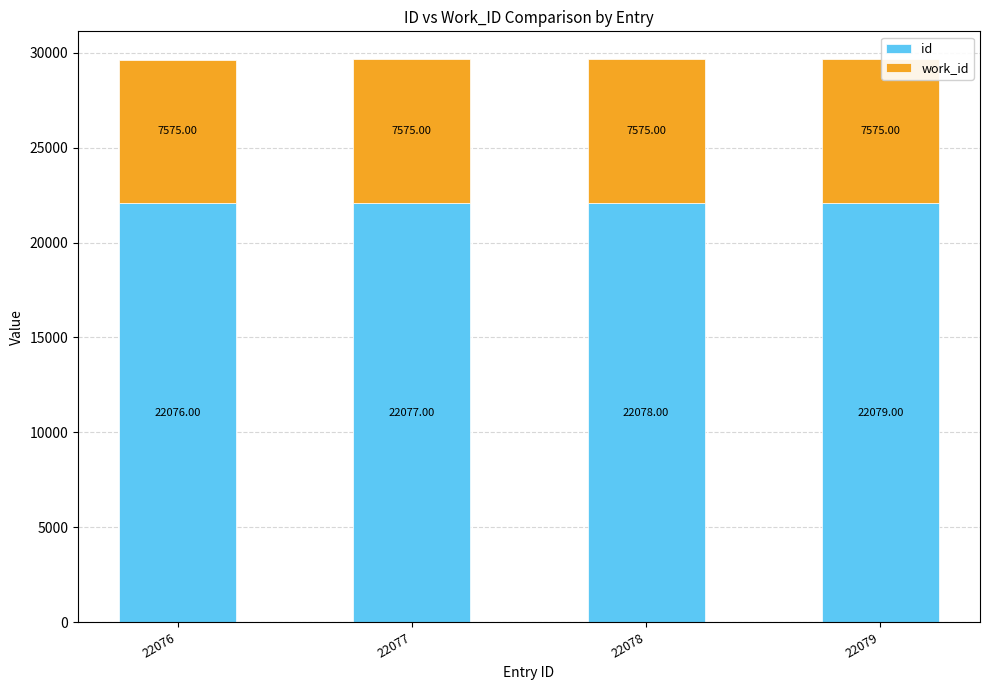

What is the total value across all series at 22078?

29653